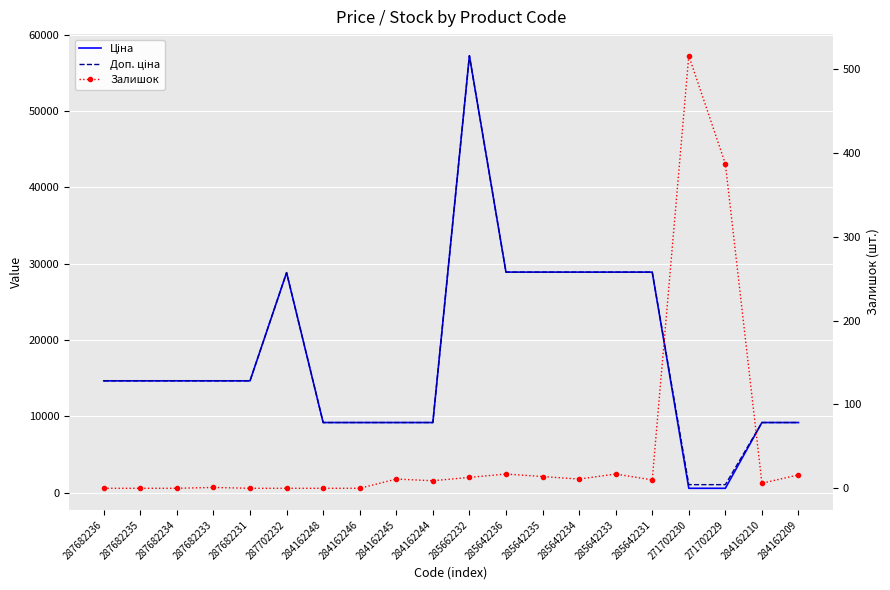

What are all the series names shown in the legend?

Ціна, Доп. ціна, Залишок